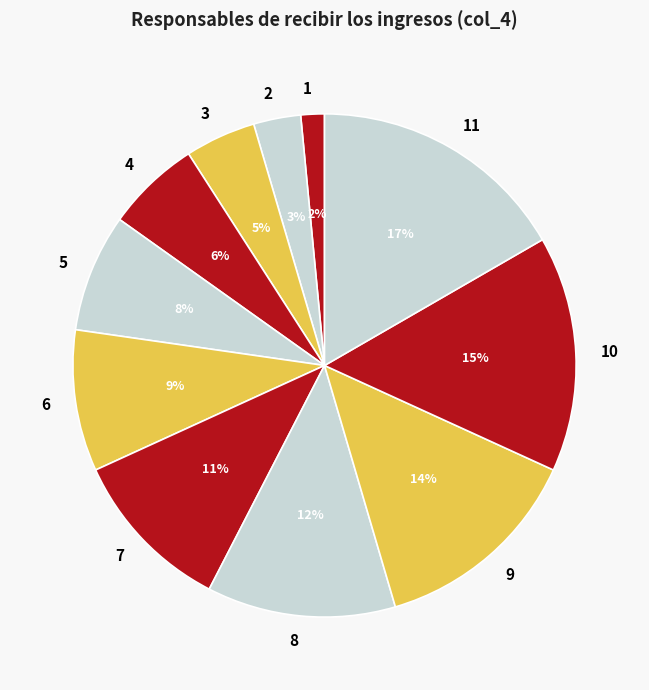

To the nearest percent, what portion does 10 represent?

15%